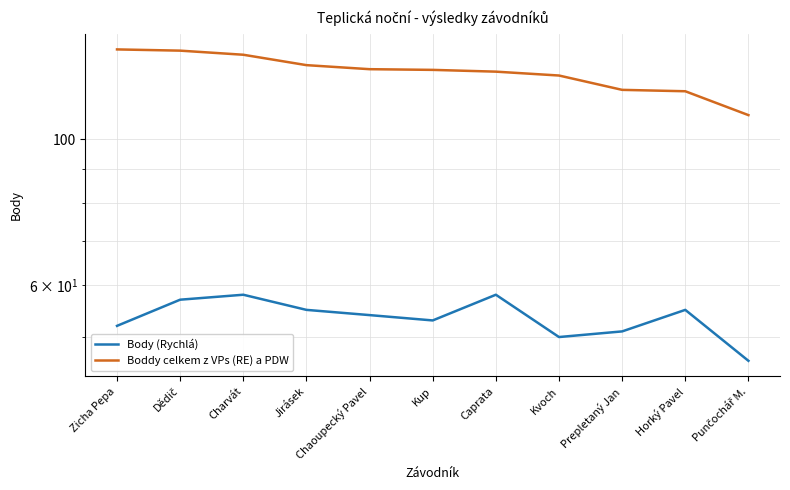

Where is Boddy celkem z VPs (RE) a PDW nearest to the value 123?

Kvoch